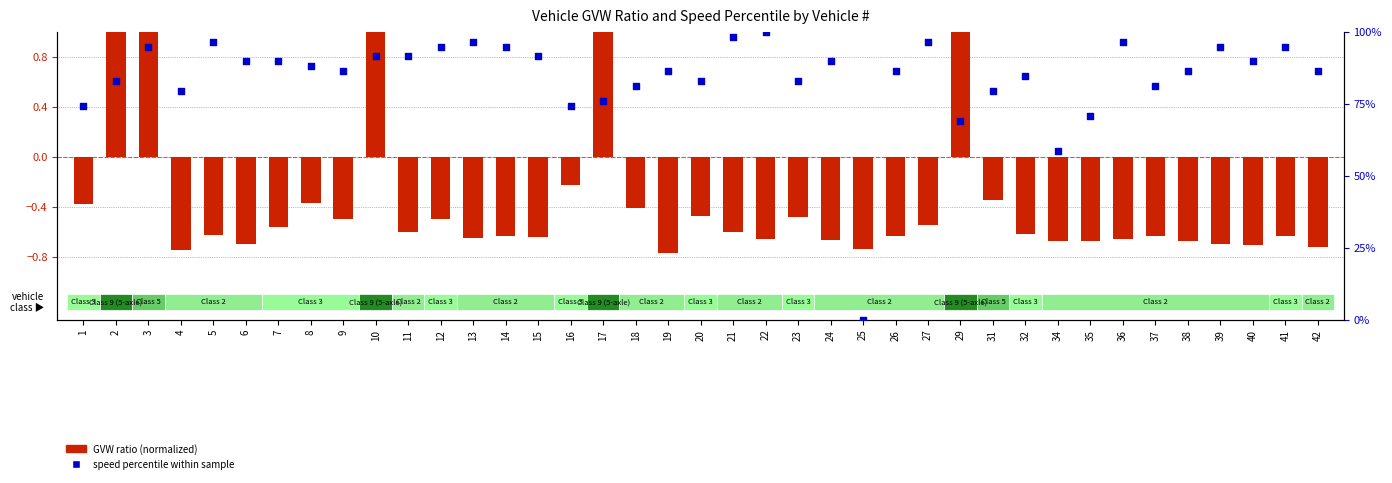

Which series contains the lowest Y value?

GVW ratio